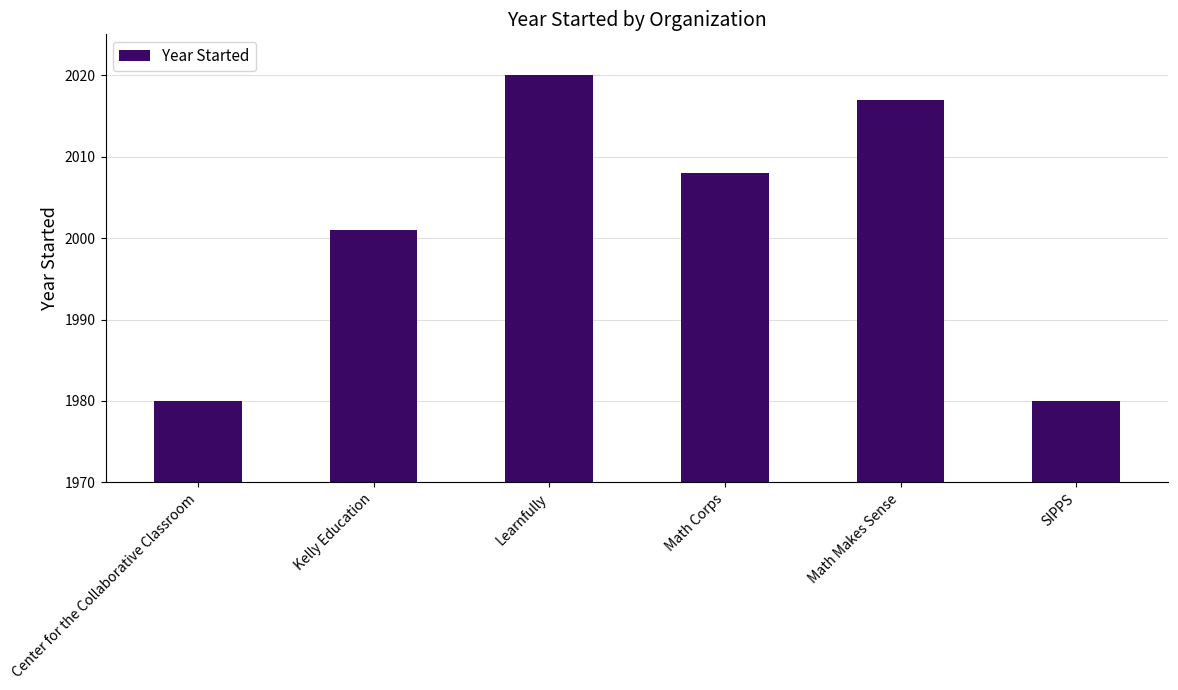

Approximately how many times larger is the value at Kelly Education compared to Math Makes Sense?

1.0